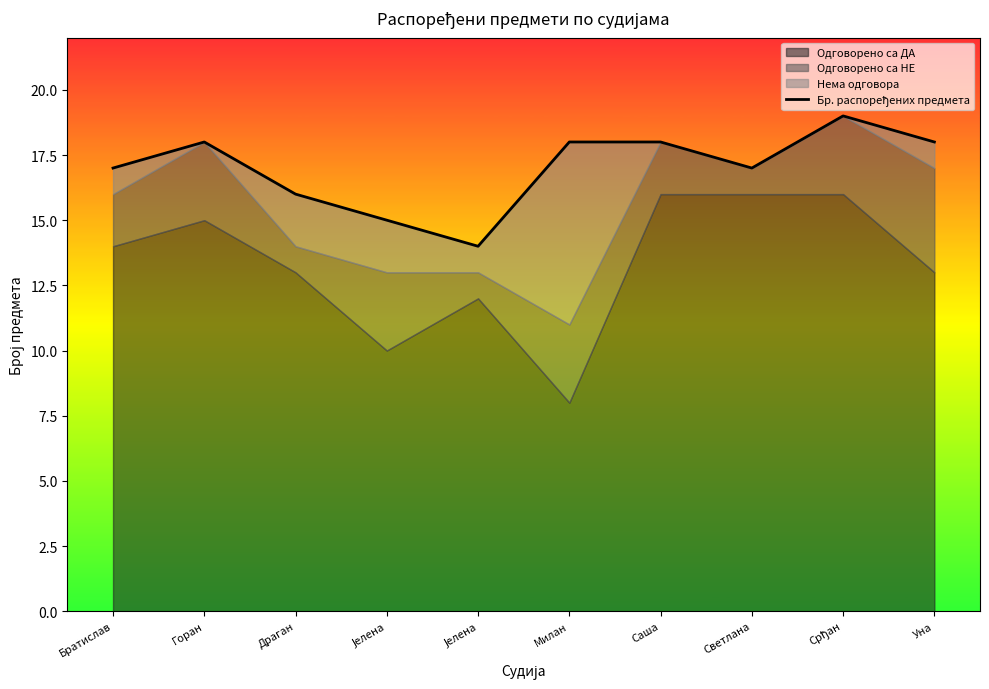

Which category has the highest value across all series?

Срђан